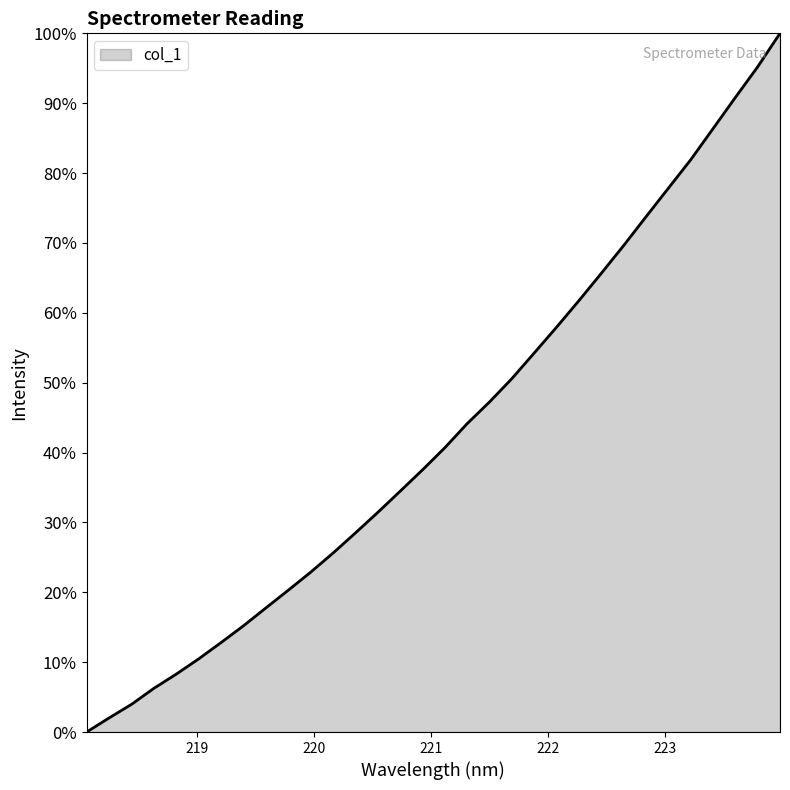

What is the greatest value displayed?

100.0